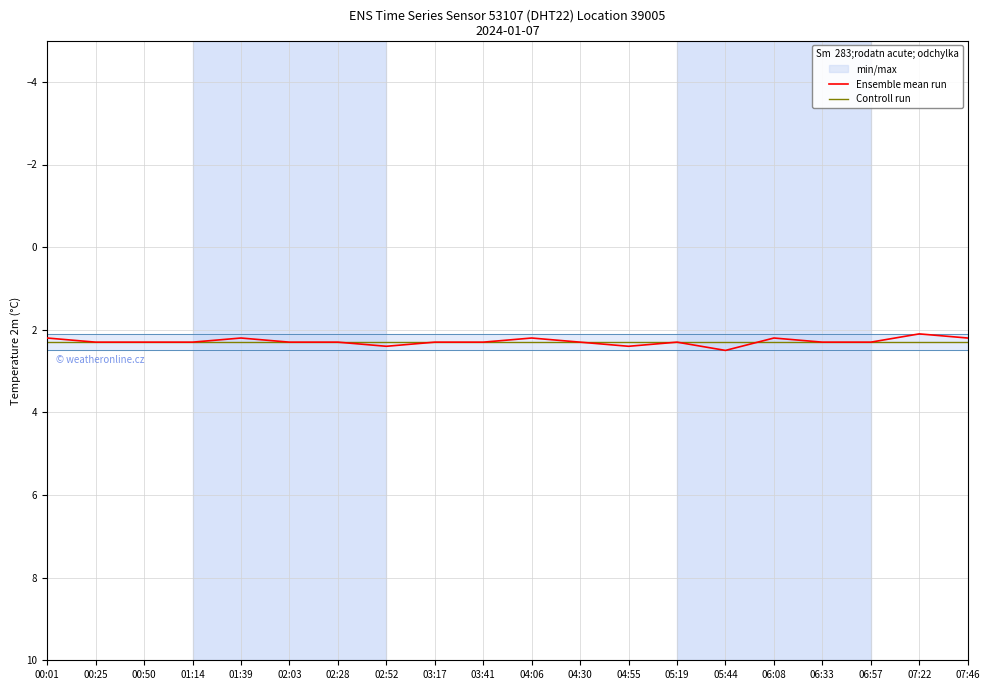

What position from the left is 02:52?

8